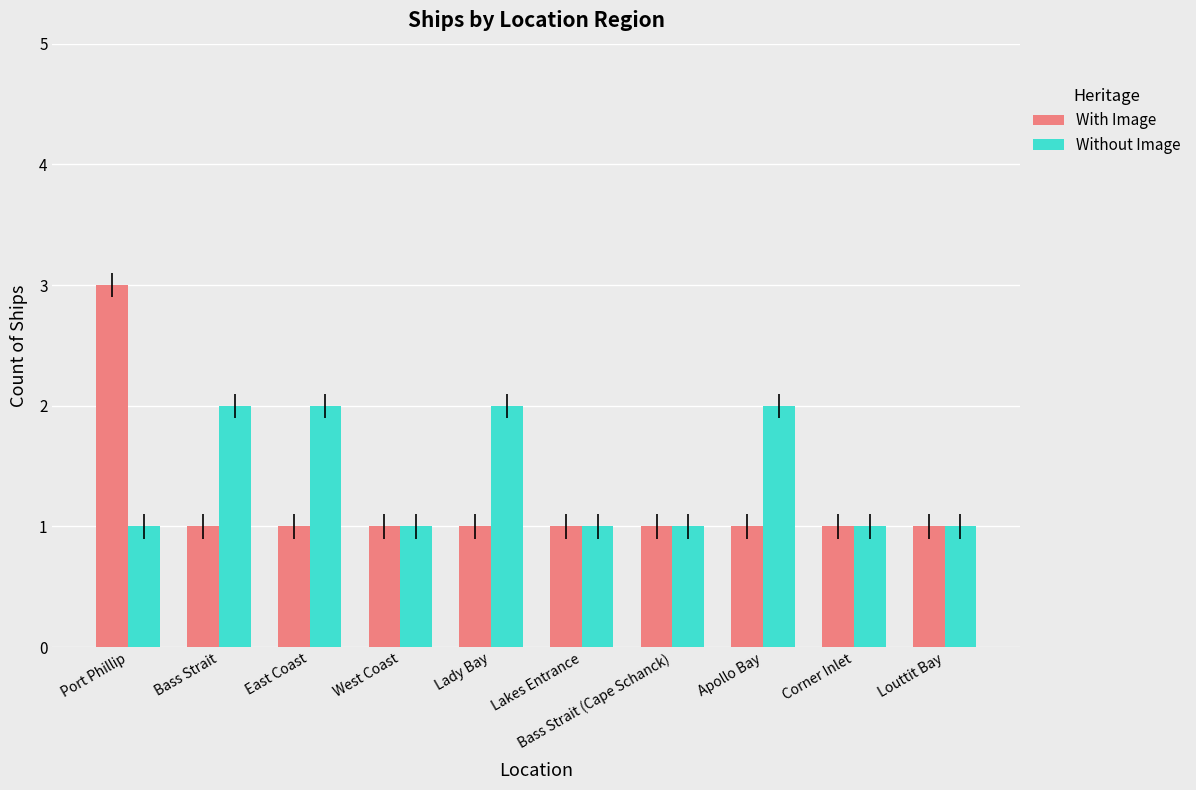

How many series are shown in this chart?

2